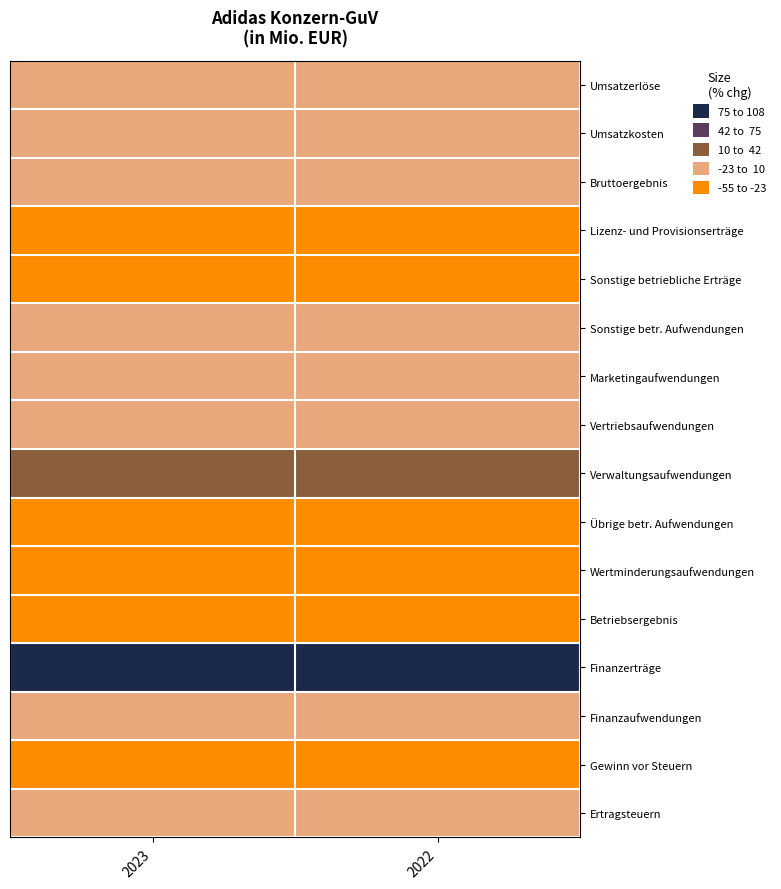

Reading left to right, extract all data points from this chart.

Umsatzerlöse: 2023=-4.8	2022=-4.8
Umsatzkosten: 2023=-5.2	2022=-5.2
Bruttoergebnis: 2023=-4.3	2022=-4.3
Lizenz- und Provisionserträge: 2023=-25.9	2022=-25.9
Sonstige betriebliche Erträge: 2023=-59.0	2022=-59.0
Sonstige betr. Aufwendungen: 2023=-1.9	2022=-1.9
Marketingaufwendungen: 2023=-8.5	2022=-8.5
Vertriebsaufwendungen: 2023=-1.0	2022=-1.0
Verwaltungsaufwendungen: 2023=11.4	2022=11.4
Übrige betr. Aufwendungen: 2023=-24.7	2022=-24.7
Wertminderungsaufwendungen: 2023=-69.8	2022=-69.8
Betriebsergebnis: 2023=-59.9	2022=-59.9
Finanzerträge: 2023=102.6	2022=102.6
Finanzaufwendungen: 2023=-11.9	2022=-11.9
Gewinn vor Steuern: 2023=-83.2	2022=-83.2
Ertragsteuern: 2023=-7.5	2022=-7.5